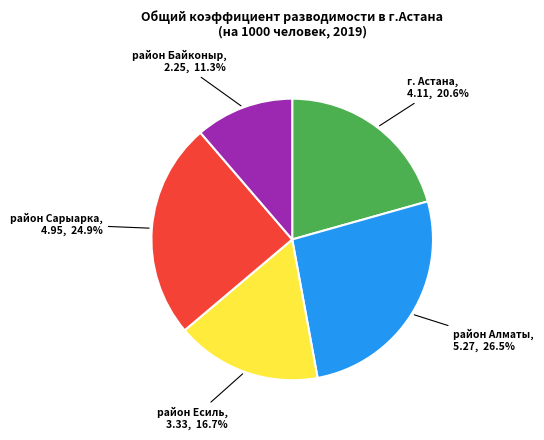

How many segments does this pie chart have?

5